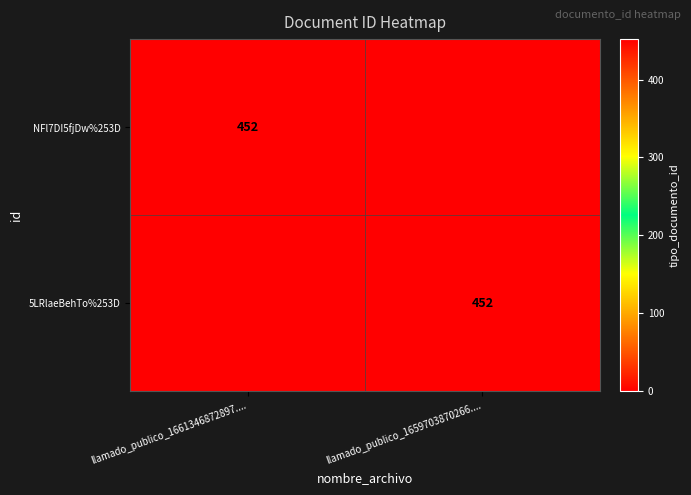

What is the maximum value shown in the chart?

452